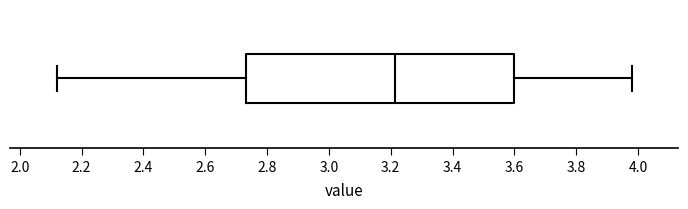

Read this box plot against the x-axis: the position of the median line, the range covered by the box, and the ends of both whiskers. The values are not printed on the chart, so give them approximately, as read against the axis.

median 3.22, box 2.74 to 3.60, whiskers 2.12 to 3.98